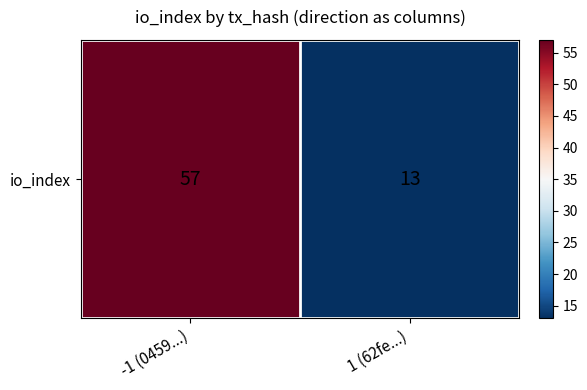

What is the sum of all values?

70